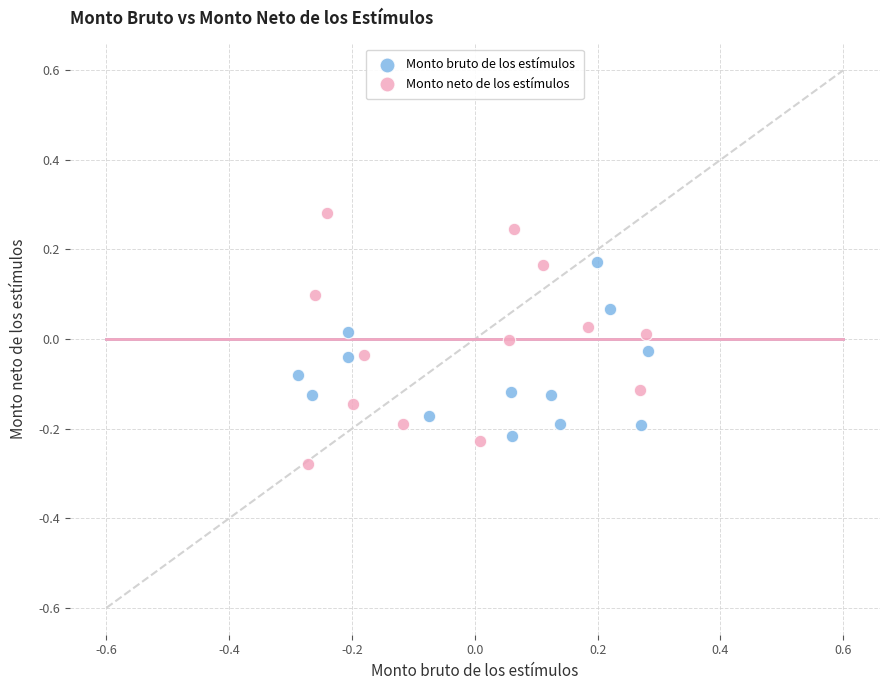

Which series reaches the minimum Y coordinate?

Monto neto de los estímulos